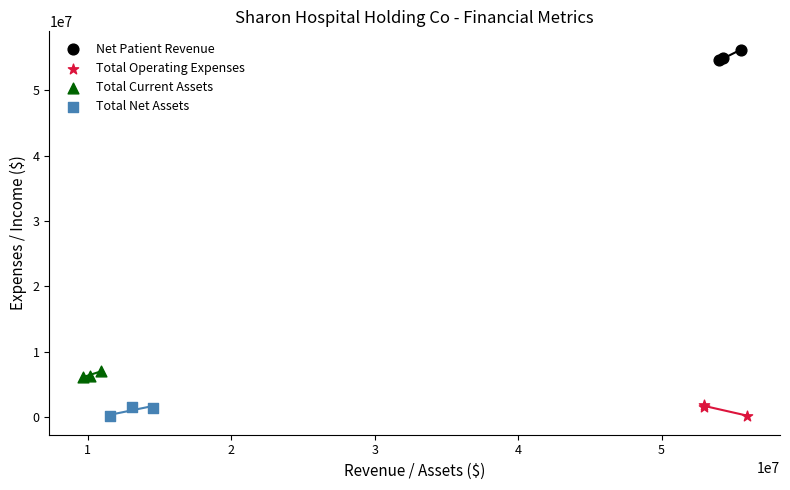

Which series reaches the maximum Y coordinate?

Net Patient Revenue